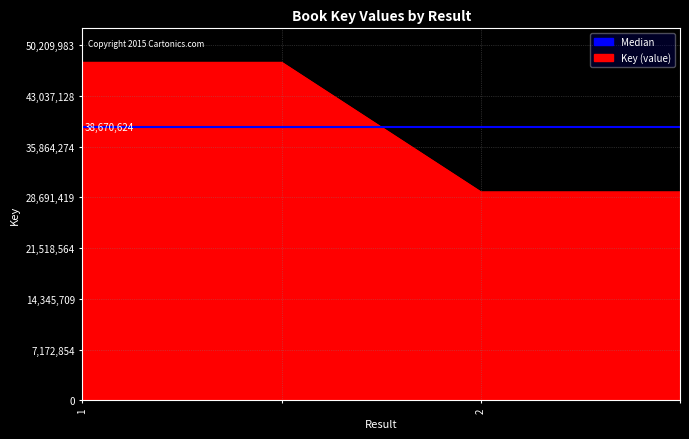

What is the minimum value shown in the chart?

29492217